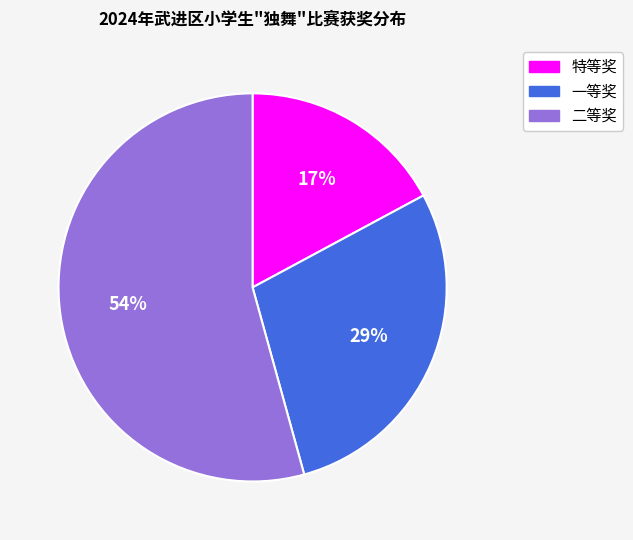

Which slice is the smallest?

特等奖